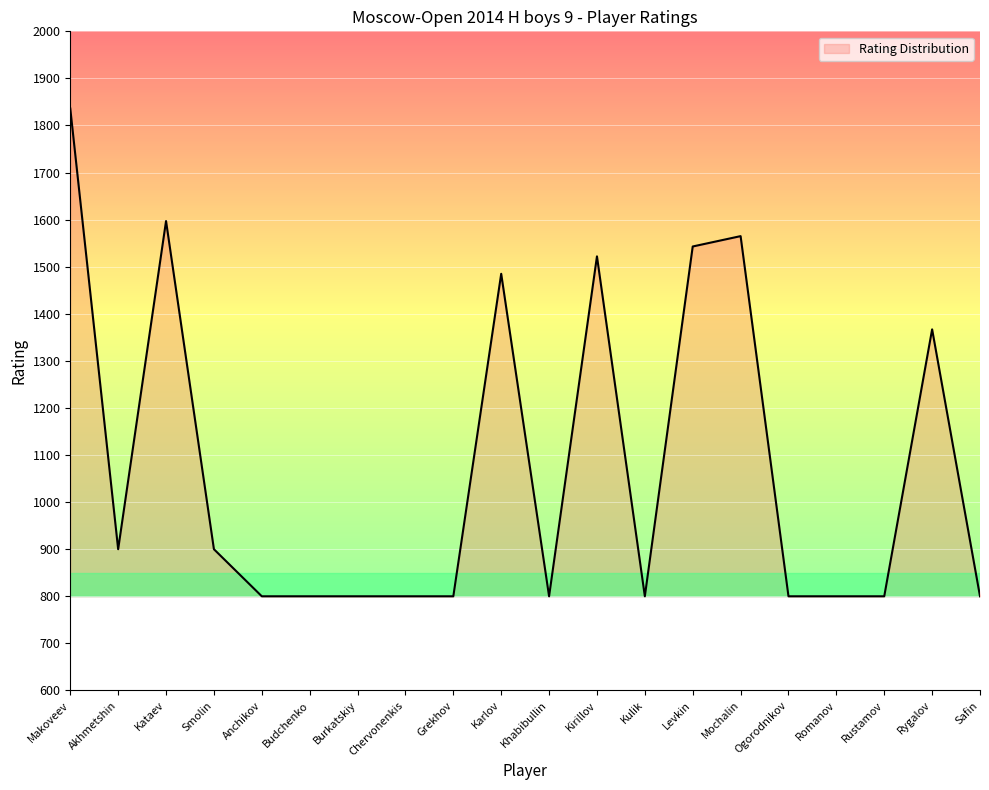

At which label is the value closest to 1318?

Rygalov